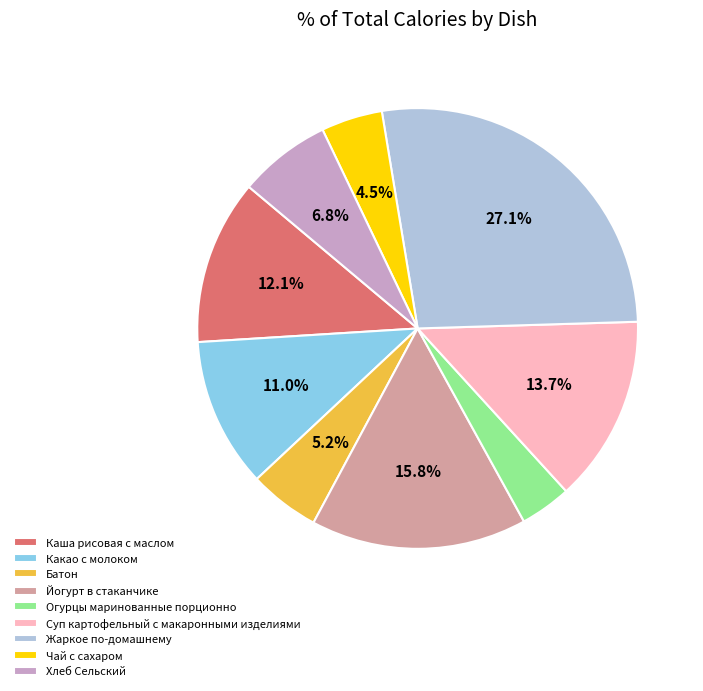

Which category has the biggest portion of the pie?

Жаркое по-домашнему